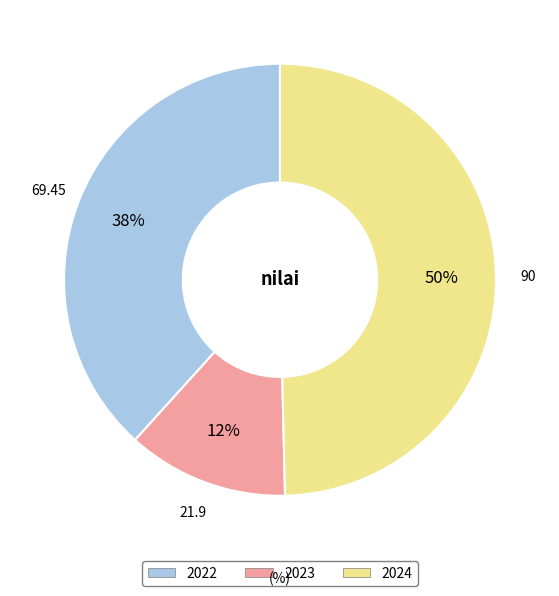

To the nearest percent, what is the difference between the largest and smallest slice percentages?

38%